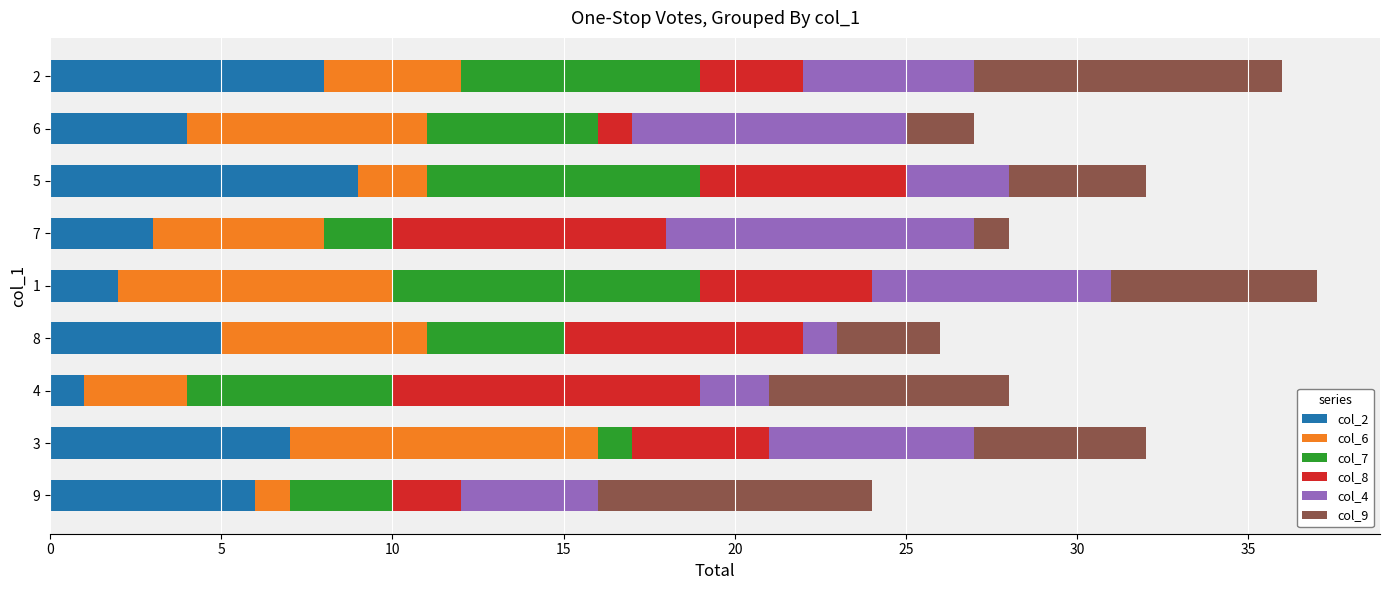

The value of col_2 at 4 is 1. True or false?

True